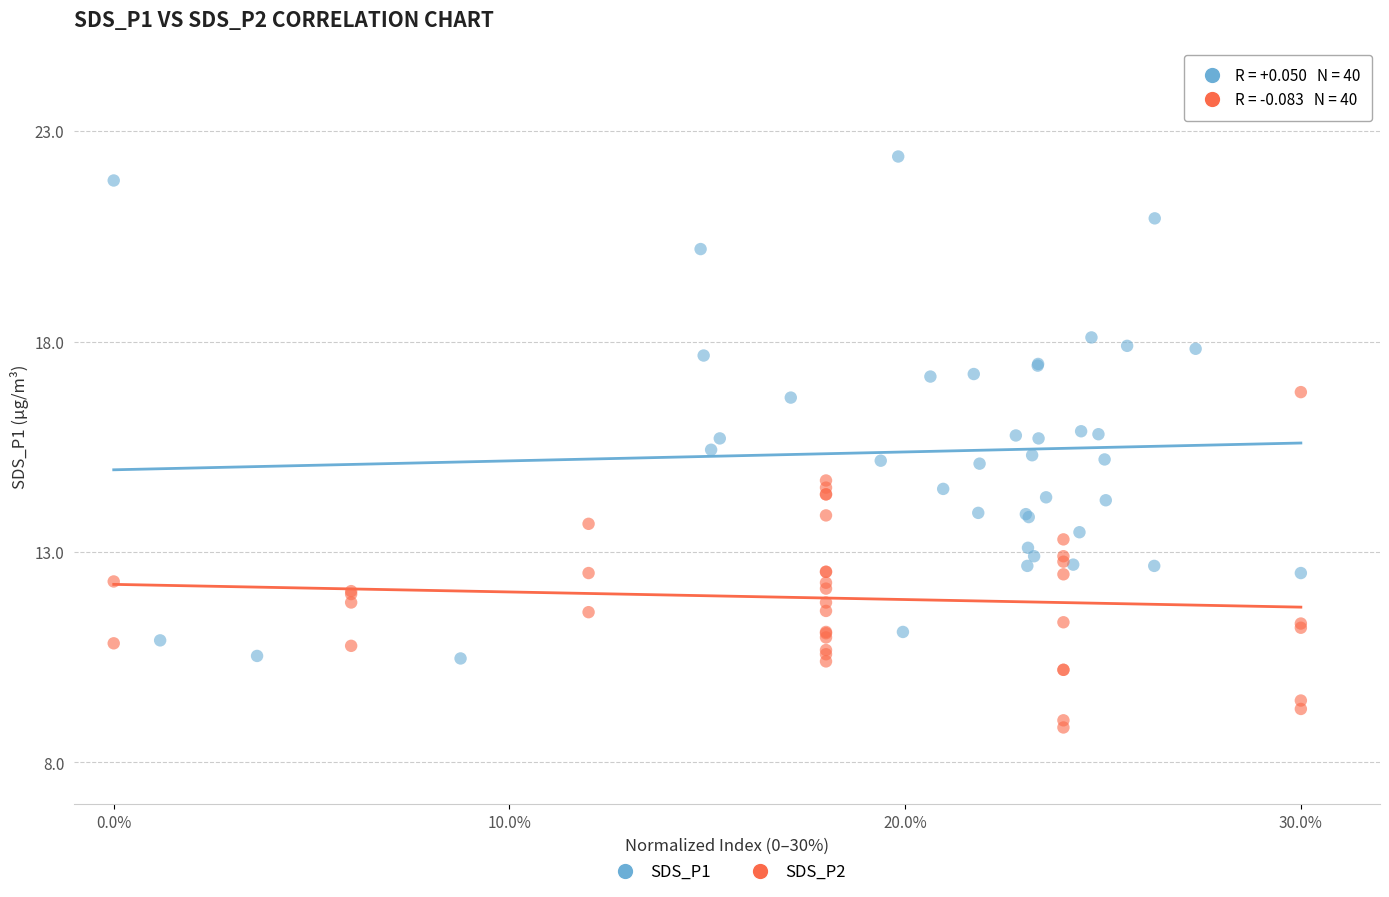

Which series reaches the maximum Y coordinate?

SDS_P1